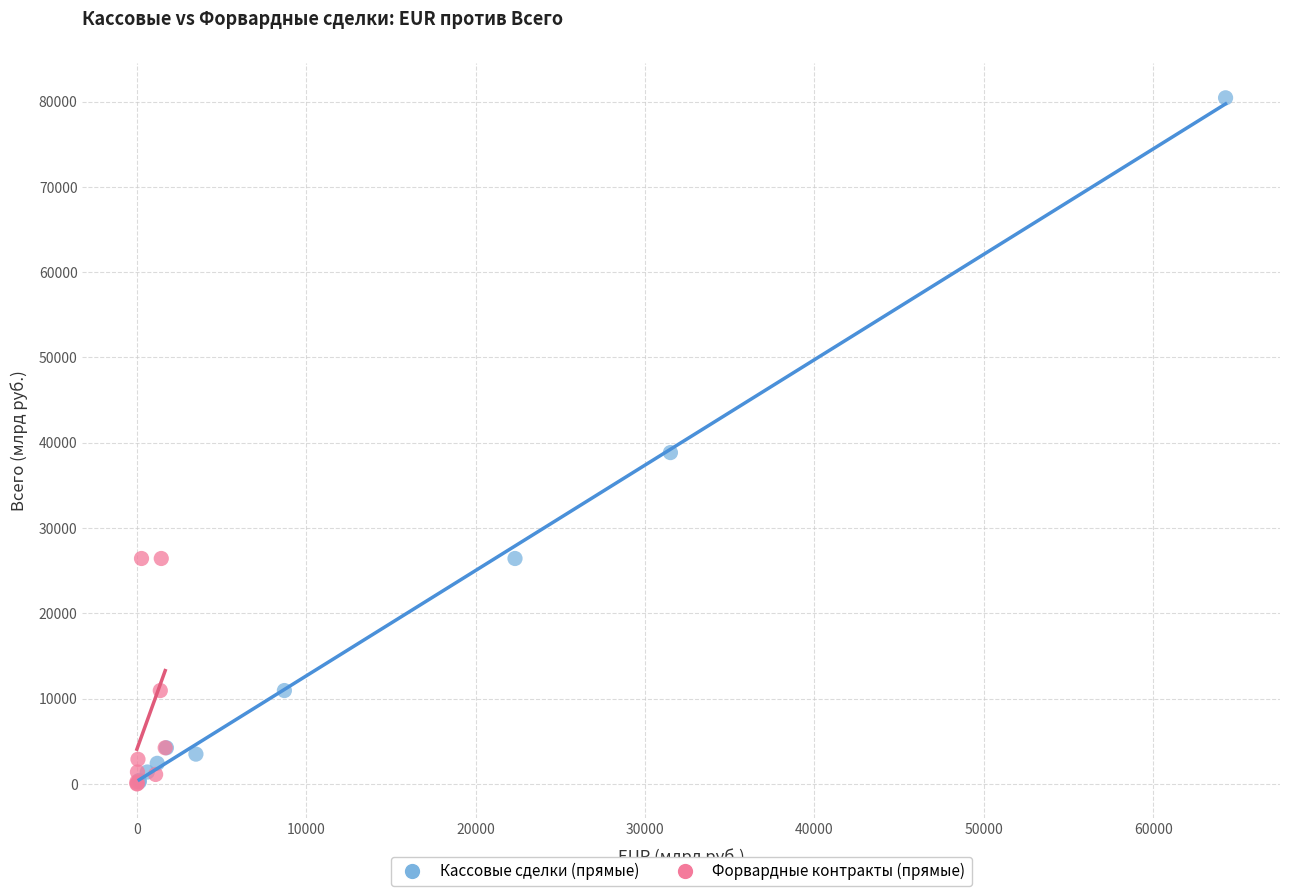

Which series has the largest Y range (max minus min)?

Кассовые сделки (прямые)